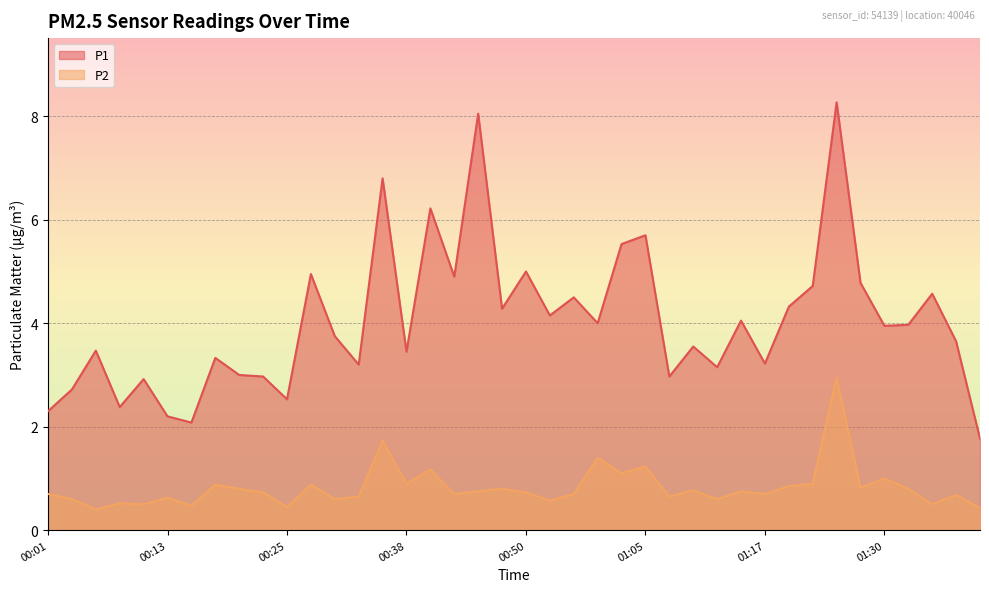

What is the total value across all series at 00:28?

5.8